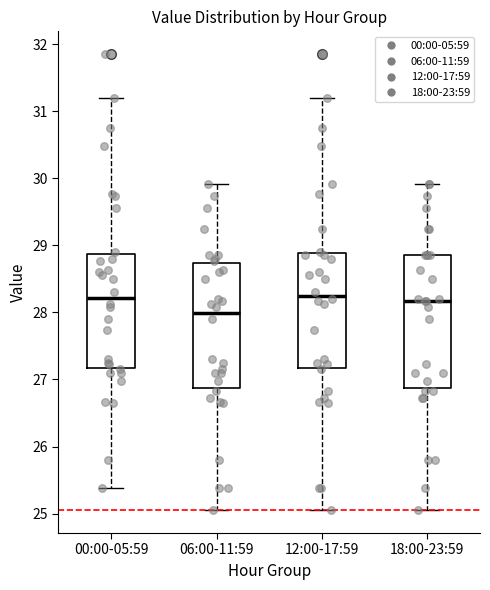

Reading left to right, read every box against the y-axis: the position of its median line, the range the box covers, and the ends of its whiskers. The values are not printed on the chart, so give them approximately, as read against the axis.

00:00-05:59: median 28.2, box 27.2 to 28.9, whiskers 25.4 to 31.2
06:00-11:59: median 28.0, box 26.9 to 28.7, whiskers 25.1 to 29.9
12:00-17:59: median 28.3, box 27.2 to 28.9, whiskers 25.1 to 31.2
18:00-23:59: median 28.2, box 26.9 to 28.9, whiskers 25.1 to 29.9